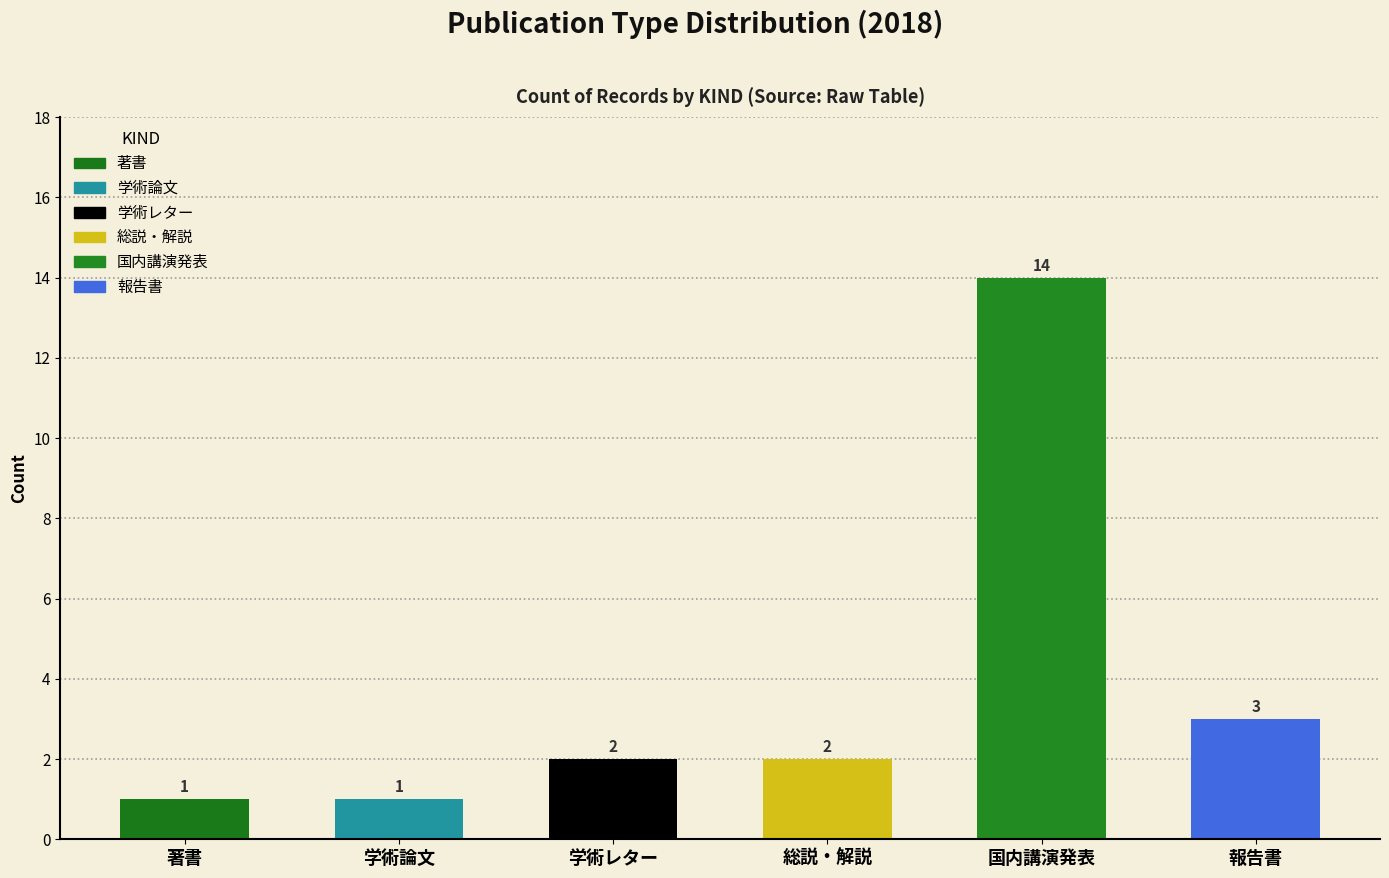

The 報告書 series shows 1 at 国内講演発表. True or false?

False